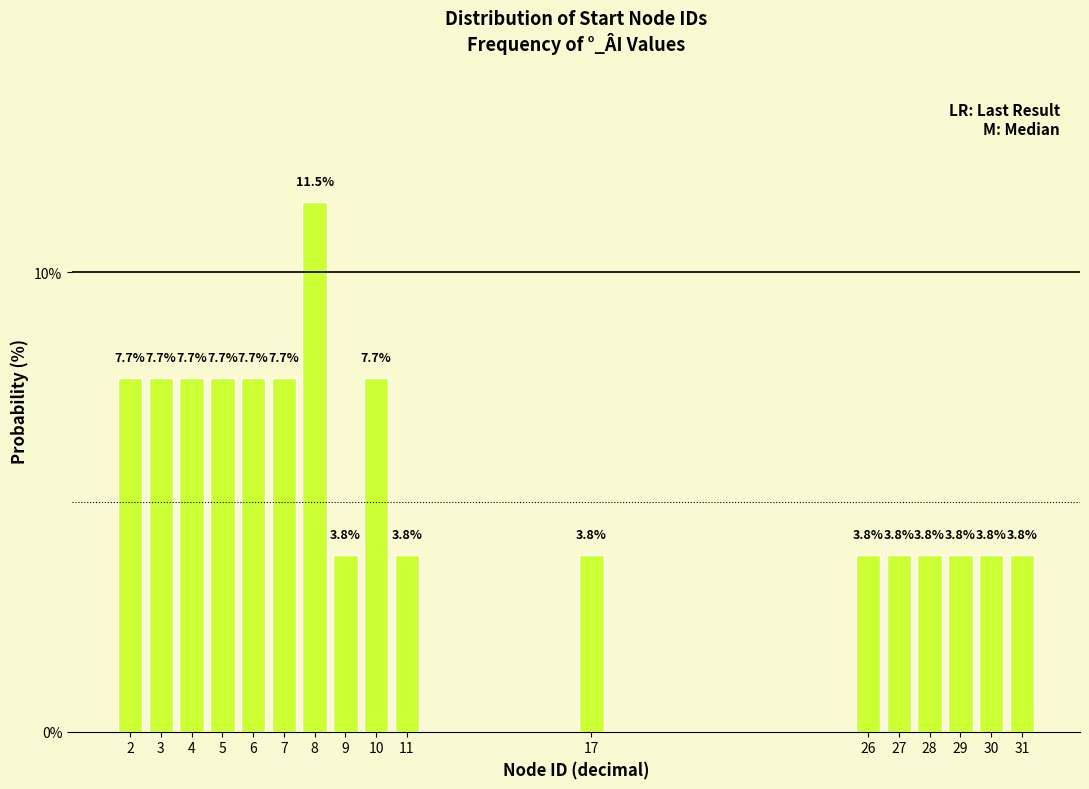

Reading left to right, what are all the values shown in this chart?

7.7	7.7	7.7	7.7	7.7	7.7	11.5	3.8	7.7	3.8	3.8	3.8	3.8	3.8	3.8	3.8	3.8